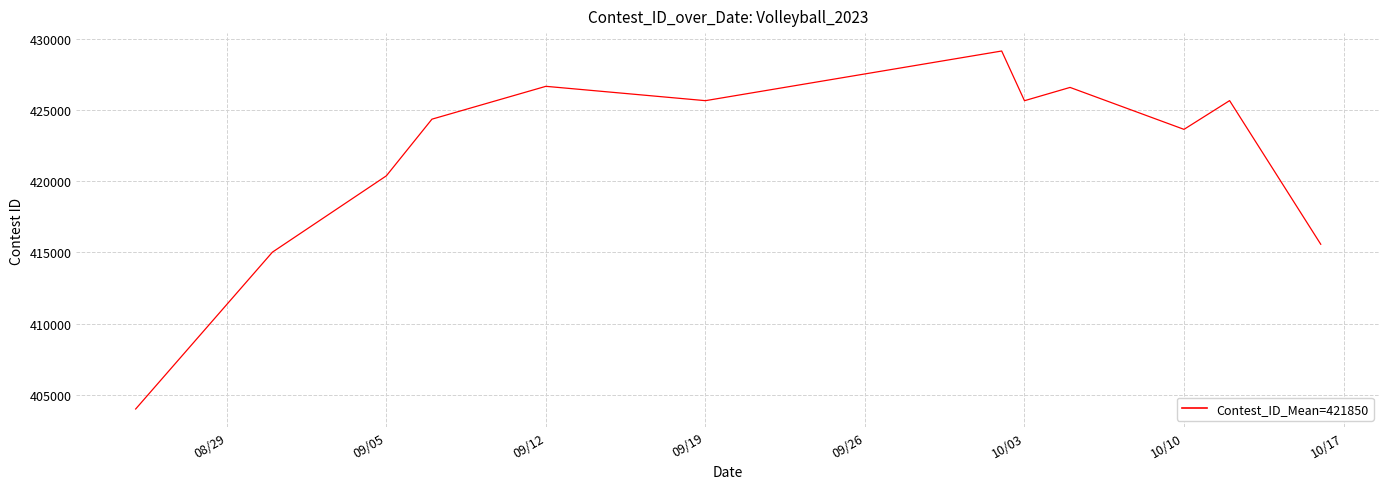

What is the greatest value displayed?

429124